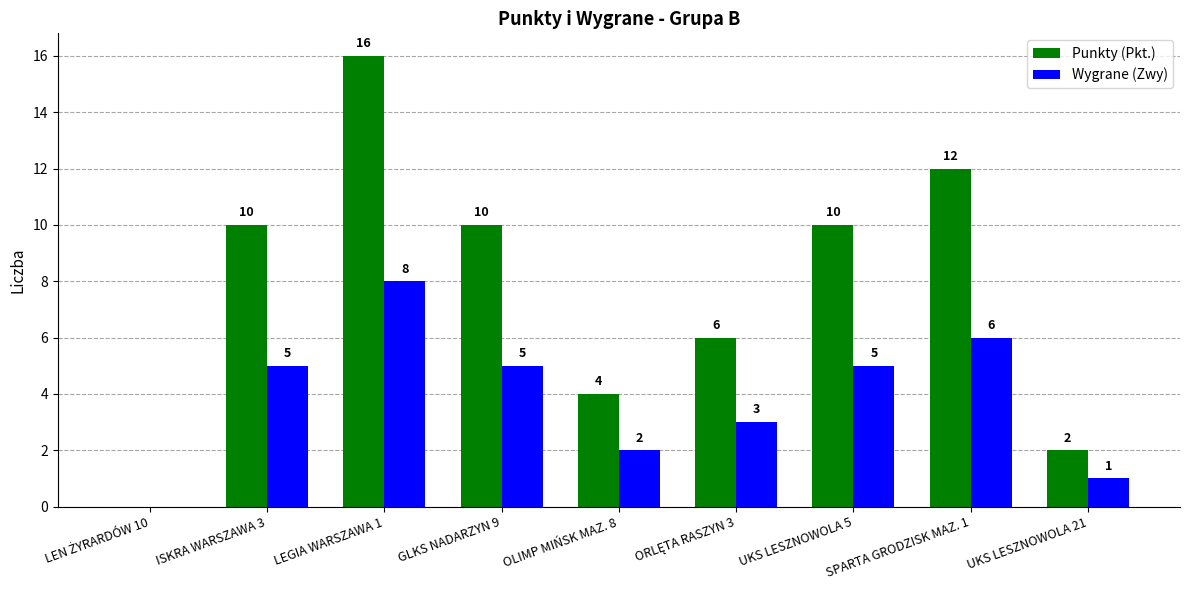

The Wygrane (Zwy) series shows 5 at GLKS NADARZYN 9. True or false?

True